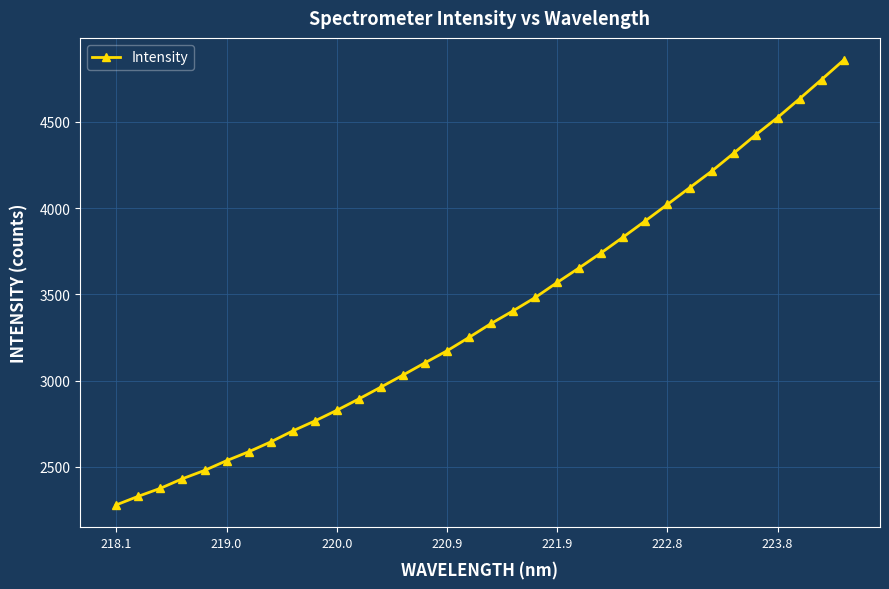

What is the value of the 14th point from the left?

3032.6